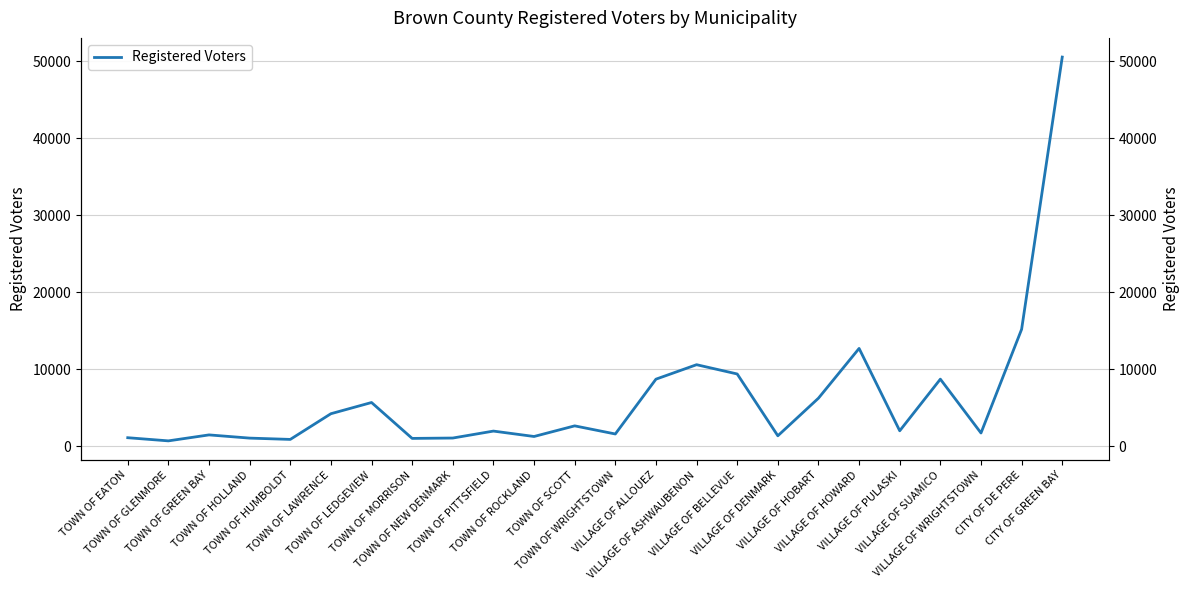

List the labels in order of value, smallest first.

TOWN OF GLENMORE, TOWN OF HUMBOLDT, TOWN OF MORRISON, TOWN OF HOLLAND, TOWN OF NEW DENMARK, TOWN OF EATON, TOWN OF ROCKLAND, VILLAGE OF DENMARK, TOWN OF GREEN BAY, TOWN OF WRIGHTSTOWN, VILLAGE OF WRIGHTSTOWN, TOWN OF PITTSFIELD, VILLAGE OF PULASKI, TOWN OF SCOTT, TOWN OF LAWRENCE, TOWN OF LEDGEVIEW, VILLAGE OF HOBART, VILLAGE OF ALLOUEZ, VILLAGE OF SUAMICO, VILLAGE OF BELLEVUE, VILLAGE OF ASHWAUBENON, VILLAGE OF HOWARD, CITY OF DE PERE, CITY OF GREEN BAY